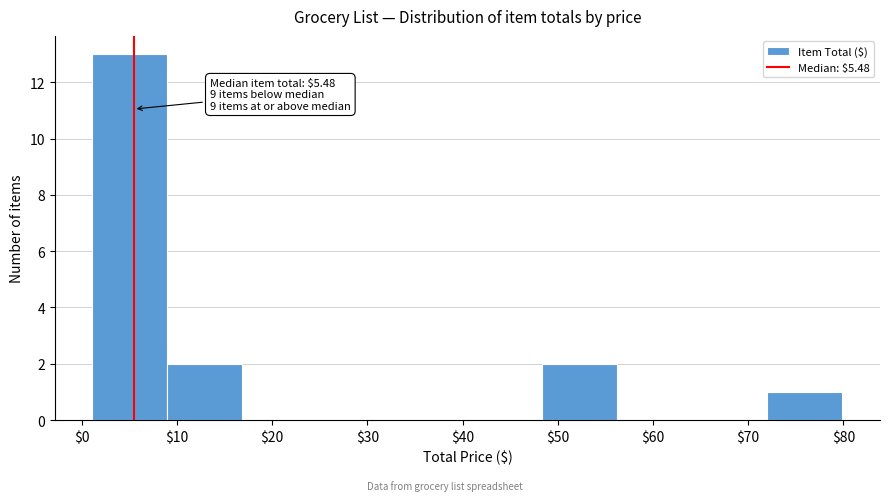

Over which range of the x-axis is the bar tallest?

1 to 9